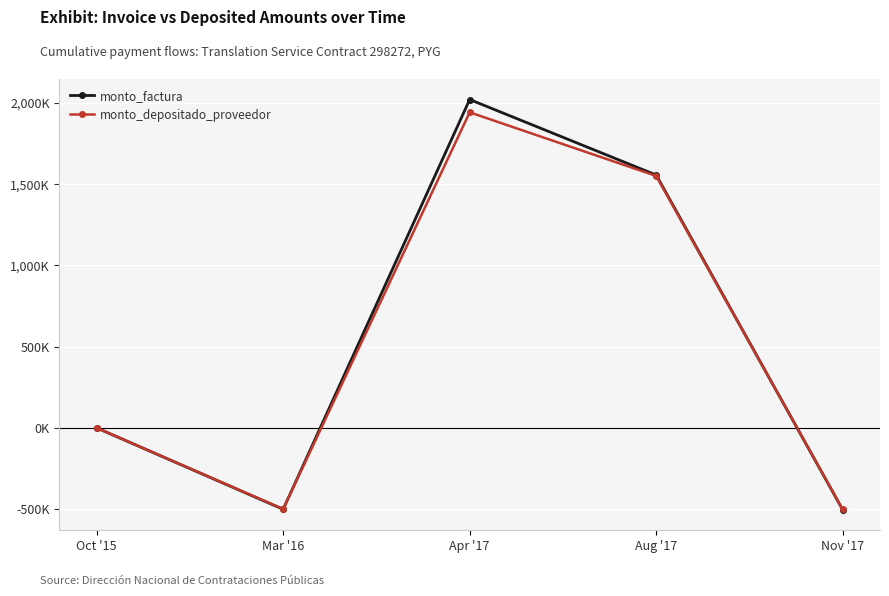

What is the label of the 2nd point from the left?

Mar '16